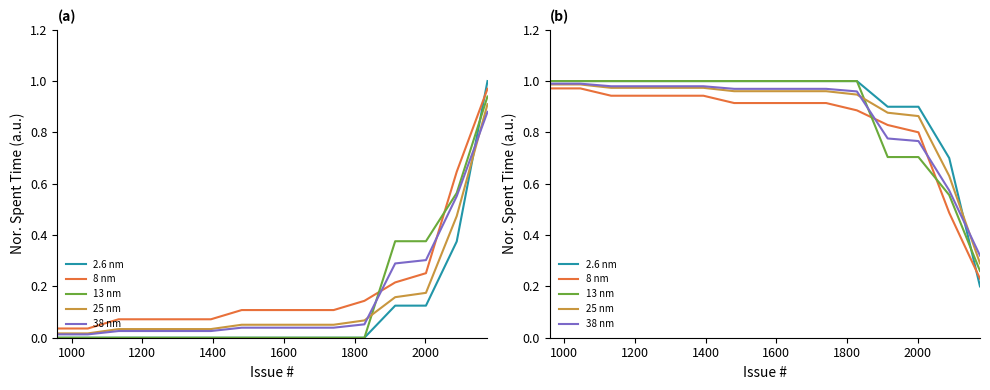

How many lines are shown in the chart?

5